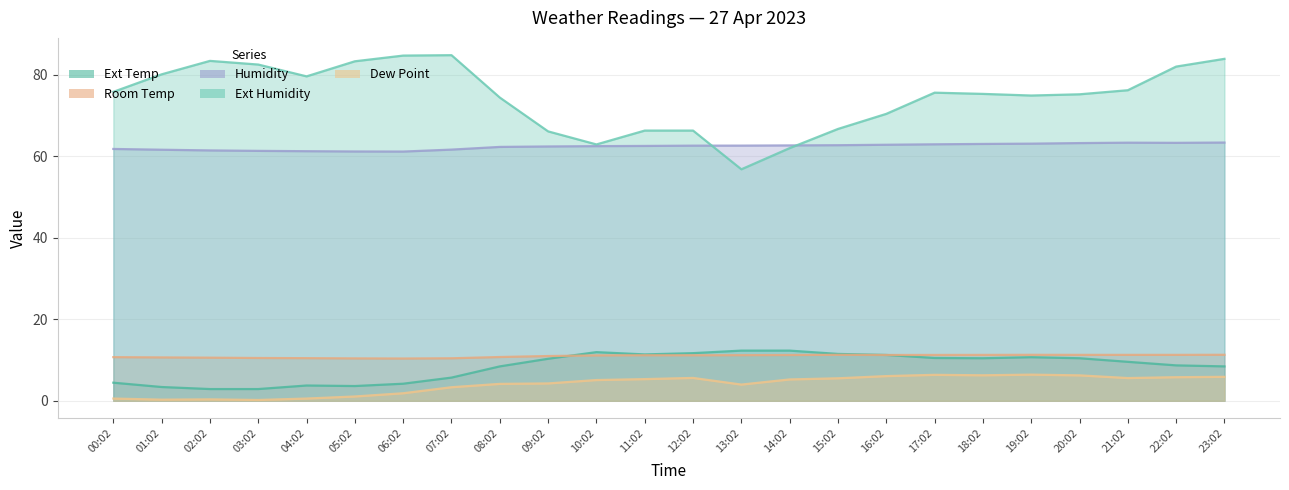

Is the value of Room Temp at 21:02 greater than the value of Humidity at 17:02?

No